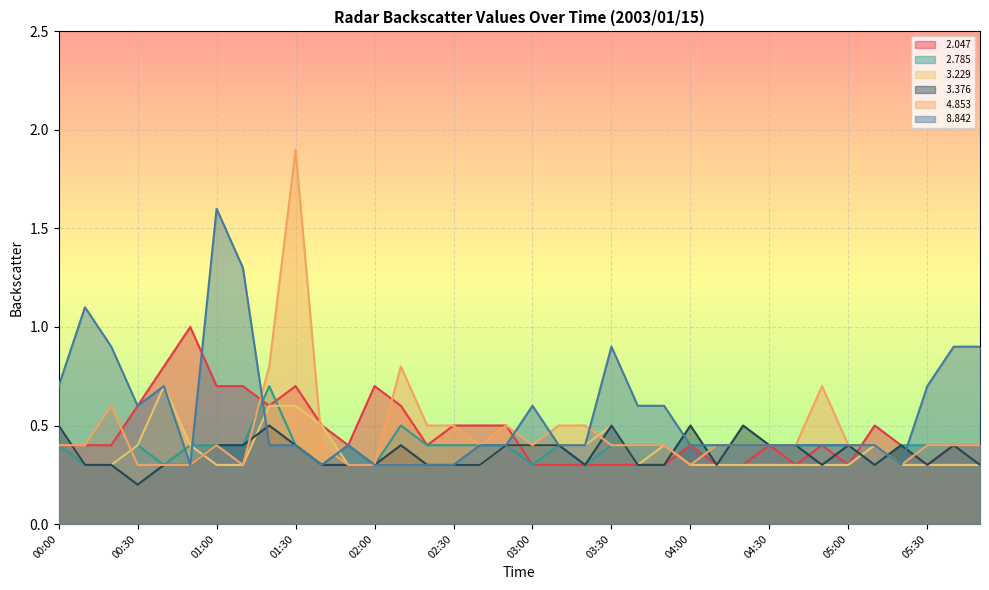

After their last crossing, which series has the higher values:   2.785 or   4.853?

  2.785